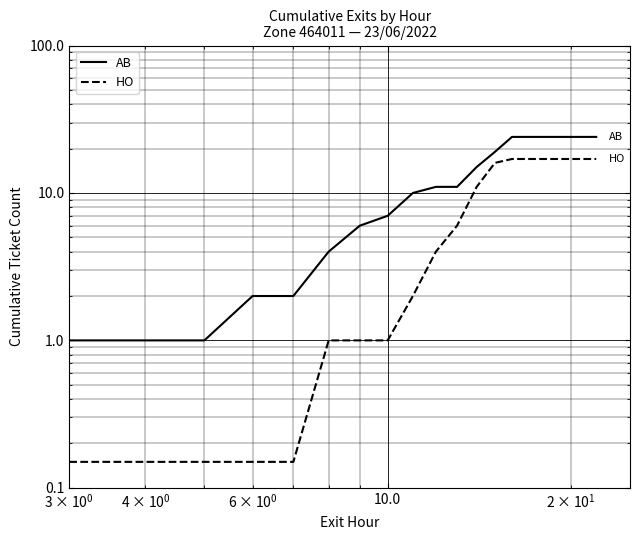

What are all the series names shown in the legend?

AB, HO